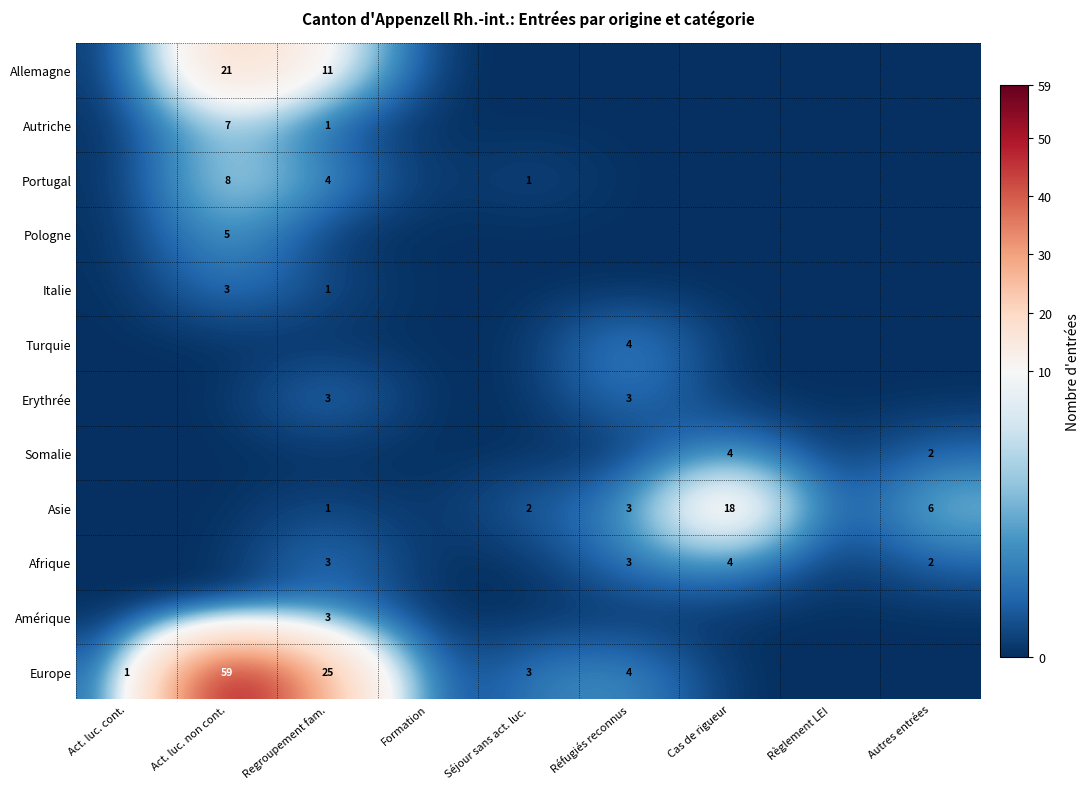

The Afrique series shows 4 at Cas de rigueur. True or false?

True